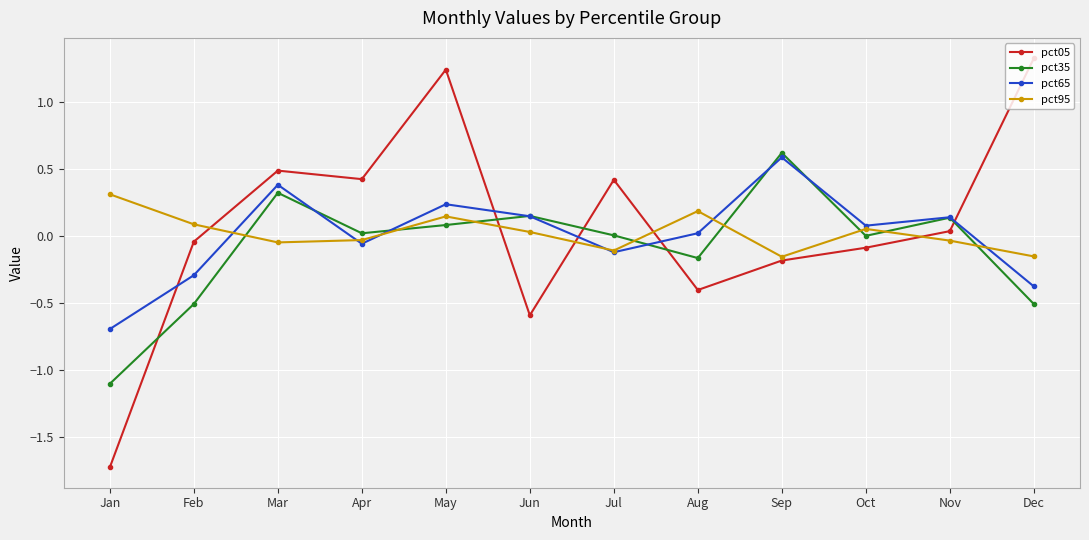

At which category does pct05 reach its first local peak?

Mar